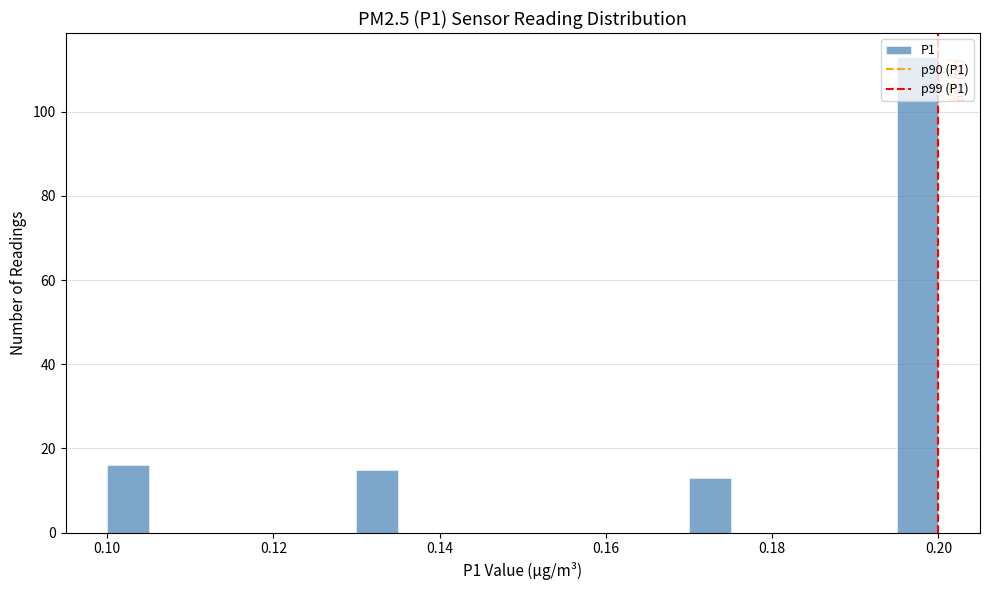

Around what value on the x-axis is the tallest bar? Give the approximate position of its centre, as read against the axis.

0.198